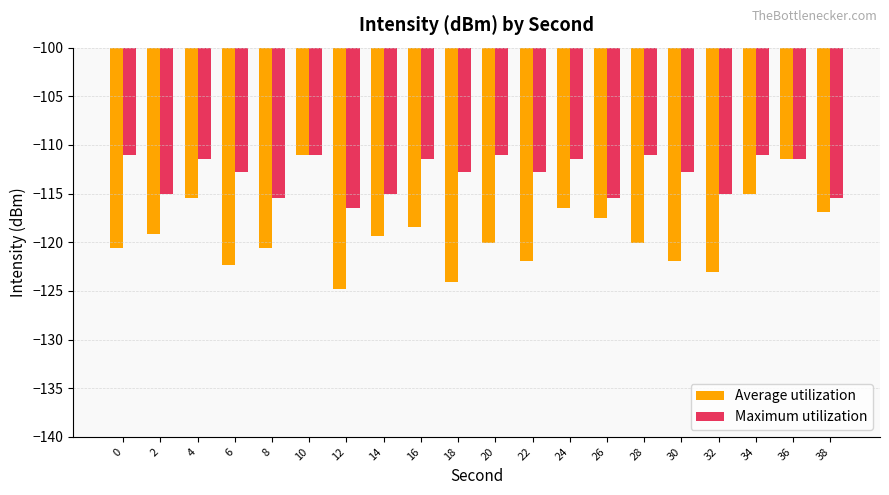

What is the lowest value of the Maximum utilization series?

-116.5